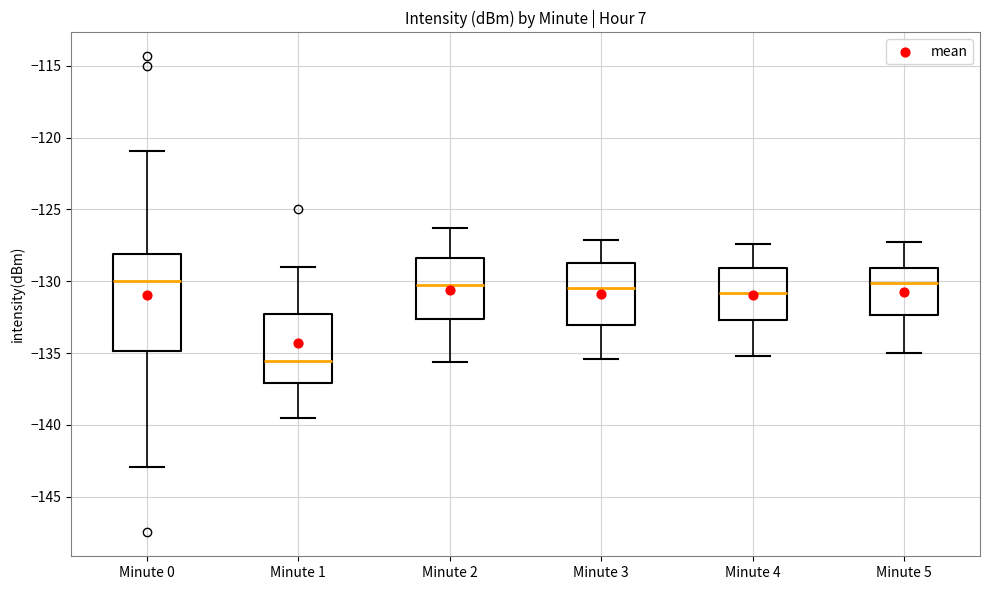

Where does the lower whisker of the box for Minute 4 end on the y-axis? The values are not printed on the chart, so give them approximately, as read against the axis.

-135.0